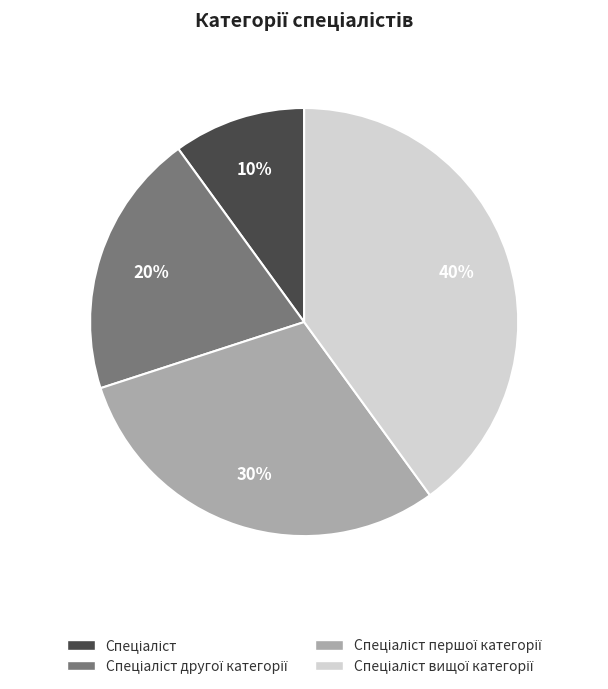

Is there a majority slice in this chart?

No